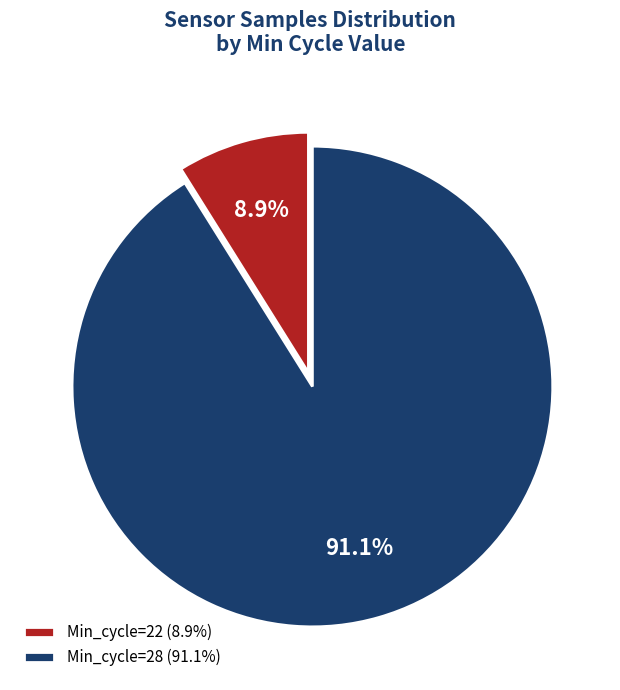

Which category has the biggest portion of the pie?

Min_cycle=28 (91.1%)